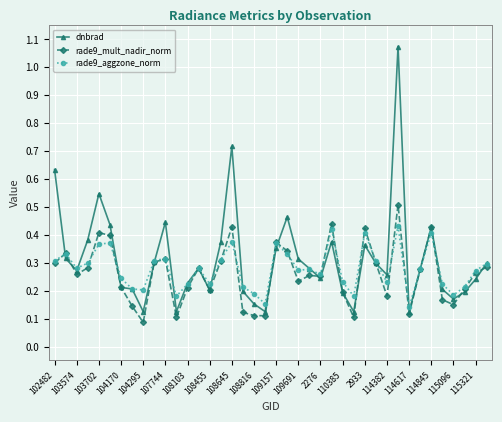

At how many categories does at least one series exceed 0?

40